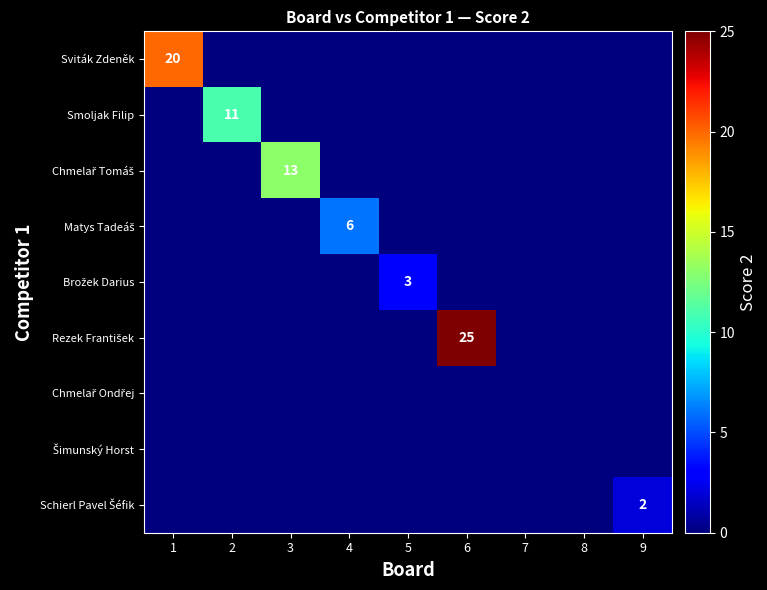

How many positive values does the Brožek Darius series have?

1